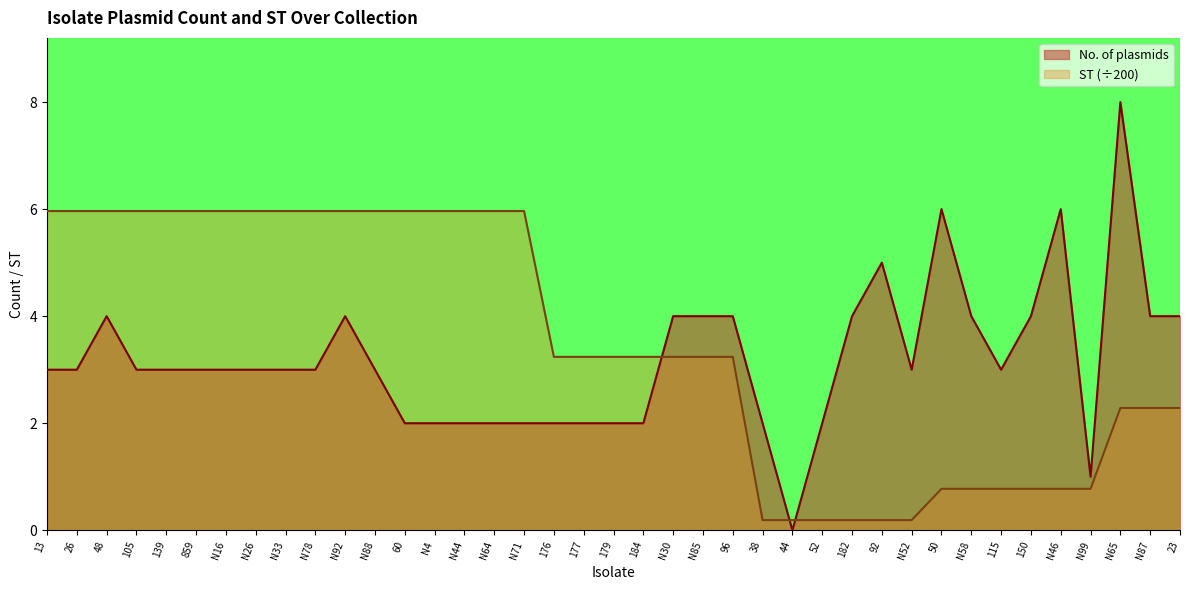

What is the highest value of the No. of plasmids series?

8.0